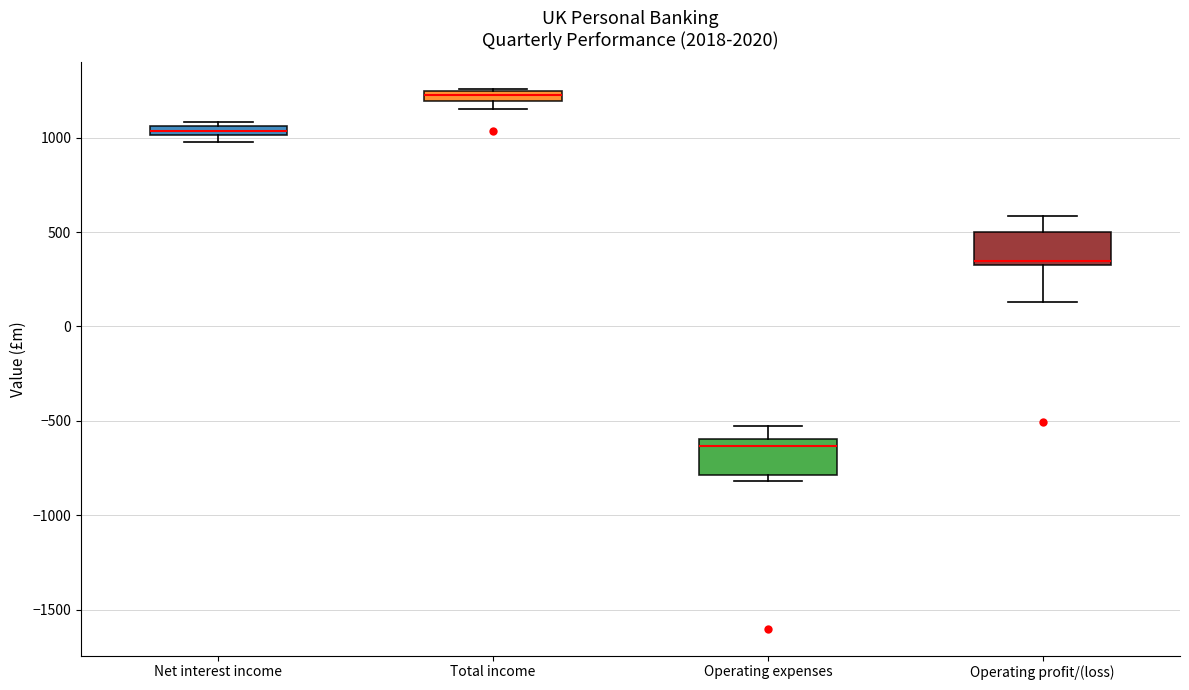

Where is the upper edge of the box for Operating profit/(loss) on the y-axis? The values are not printed on the chart, so give them approximately, as read against the axis.

500